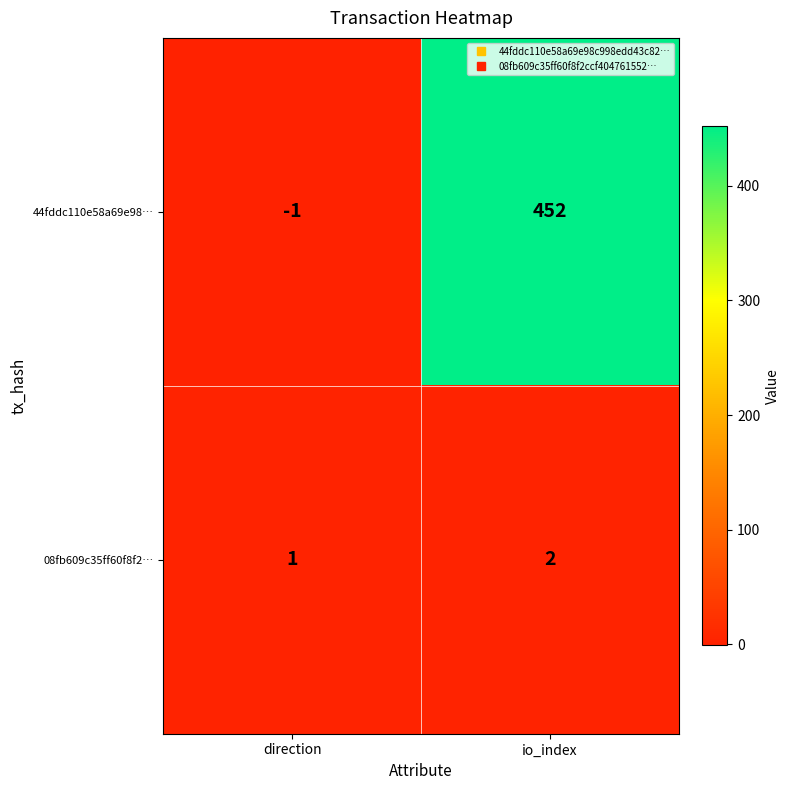

Rank the series by their average value, from lowest to highest.

08fb609c35ff60f8f2…, 44fddc110e58a69e98…